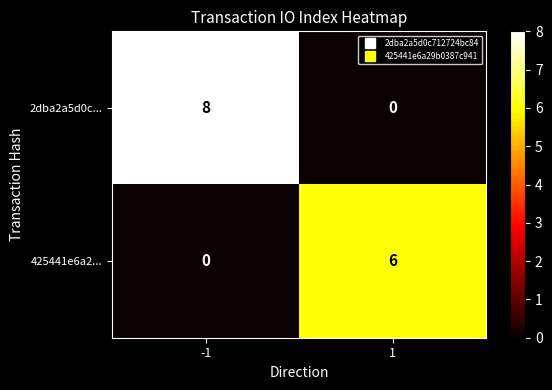

Read the 2dba2a5d0c... value at -1.

8